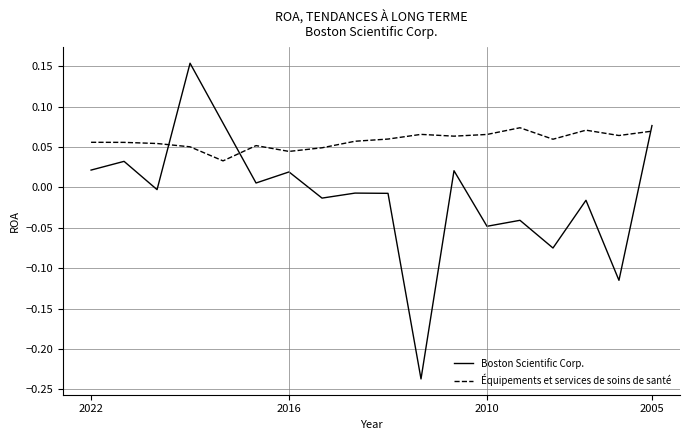

True or false: Boston Scientific Corp. and Équipements et services de soins de santé intersect in this chart.

True